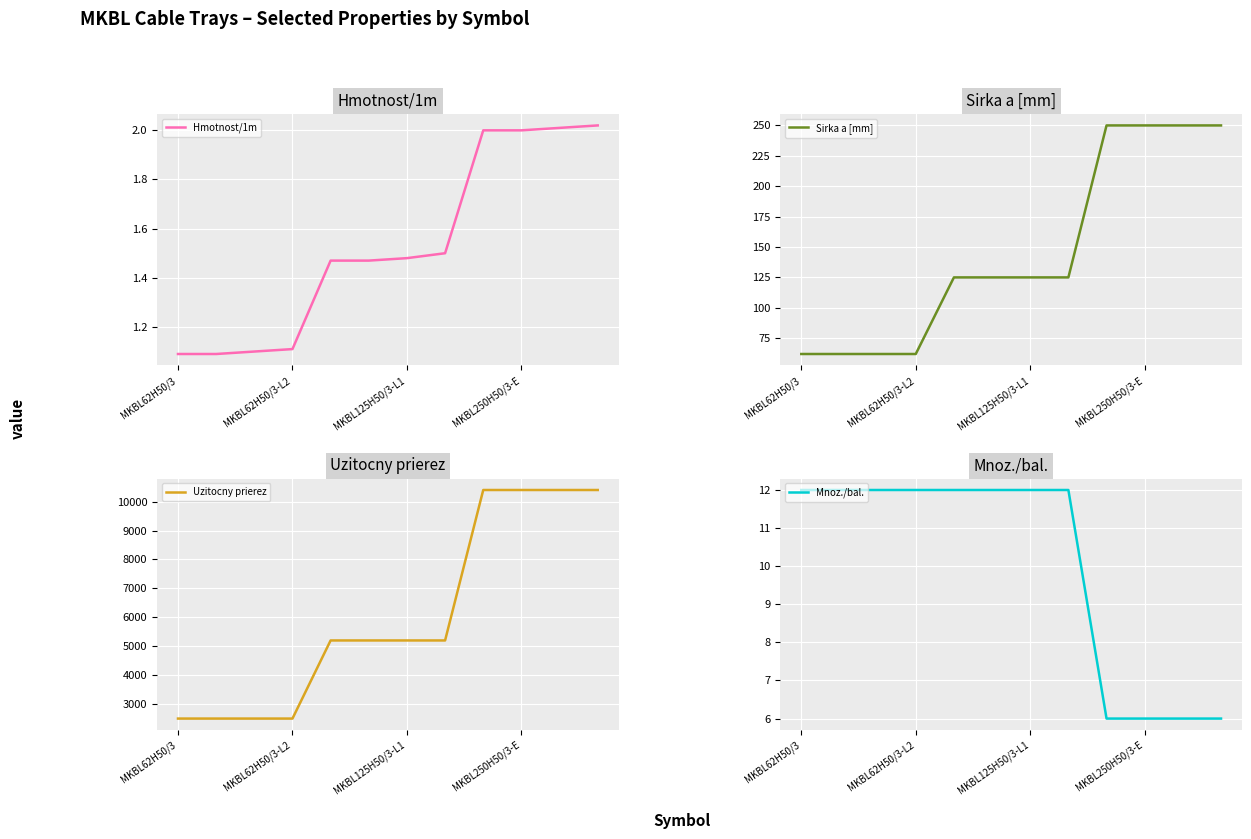

True or false: Mnoz./bal. and Hmotnost/1m cross at least once.

False